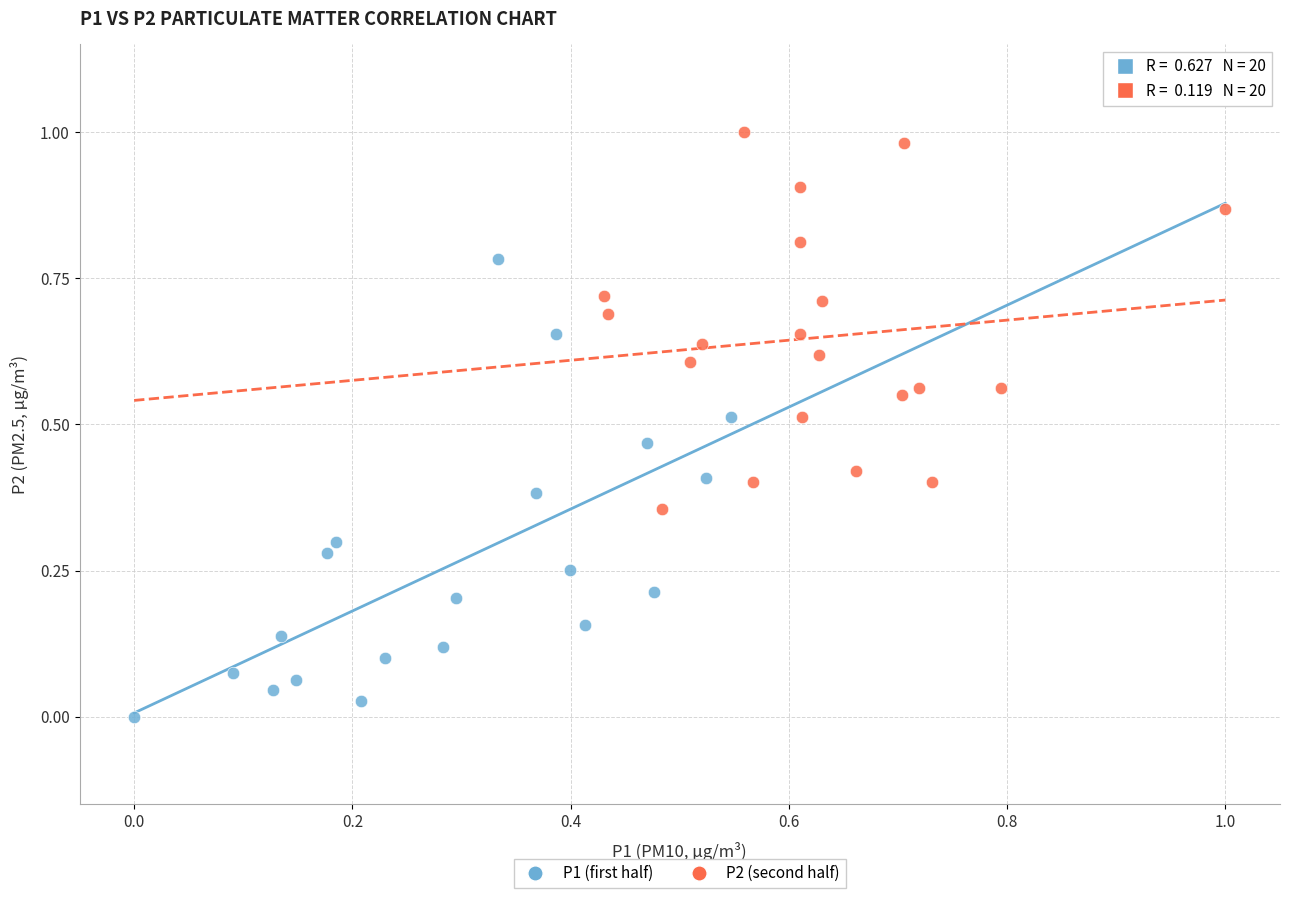

Which series has the largest Y range (max minus min)?

P1 (first half)